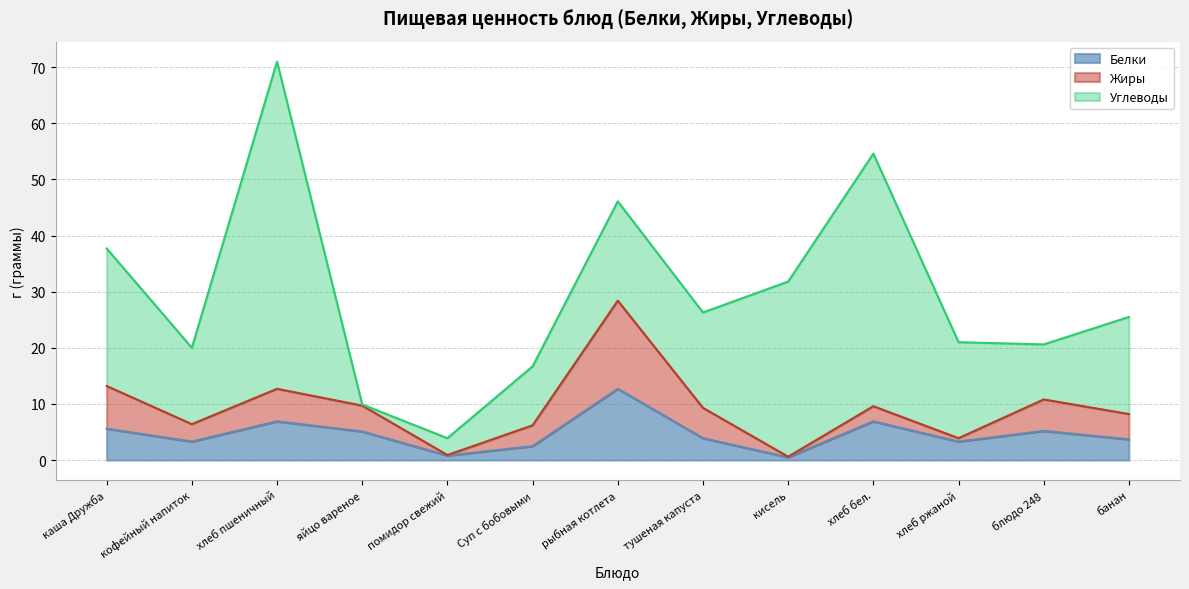

What is the spread (max minus min) of values at рыбная котлета?

5.0